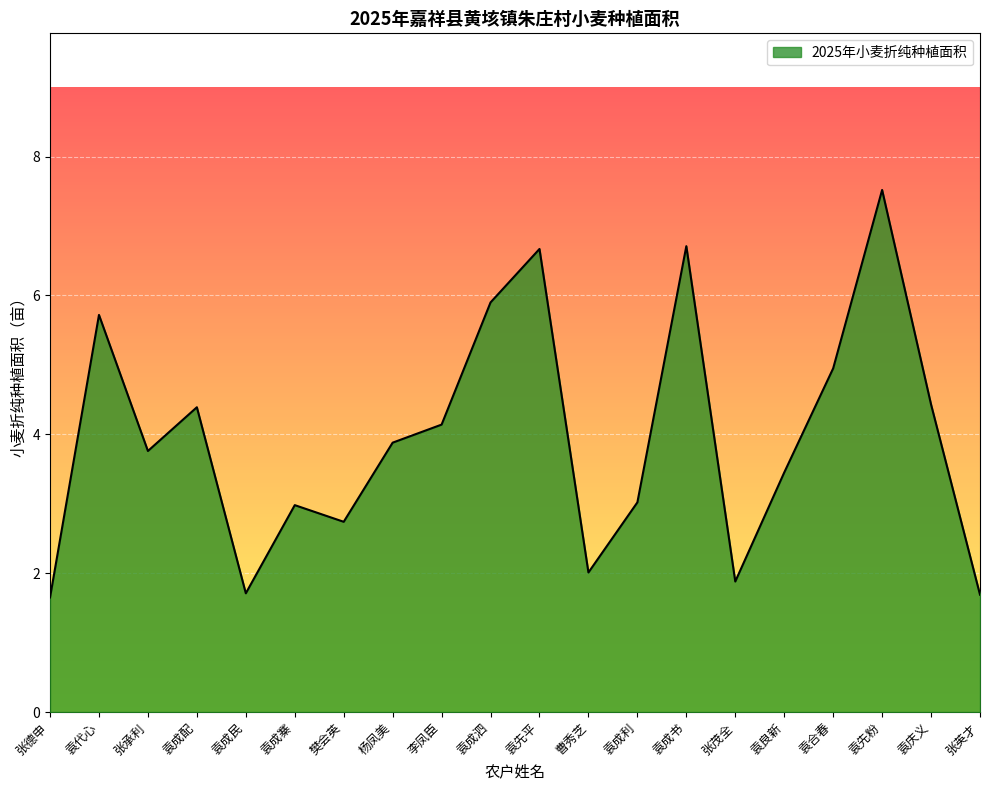

The chart shows a value of 6.3 at 袁庆义. True or false?

False